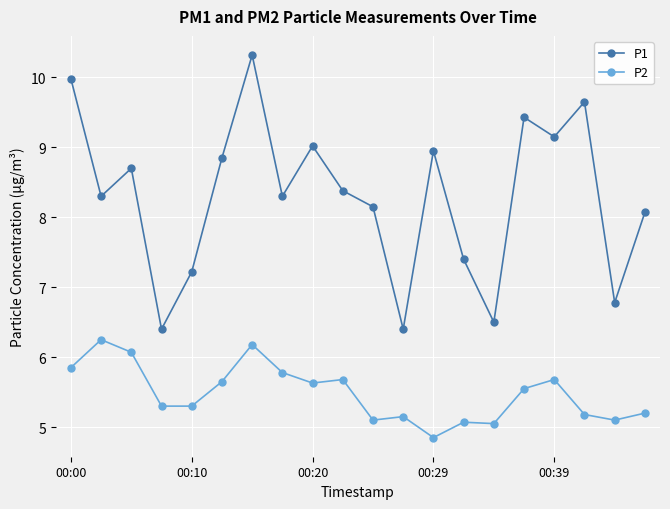

Which series has the largest total across all categories?

P1